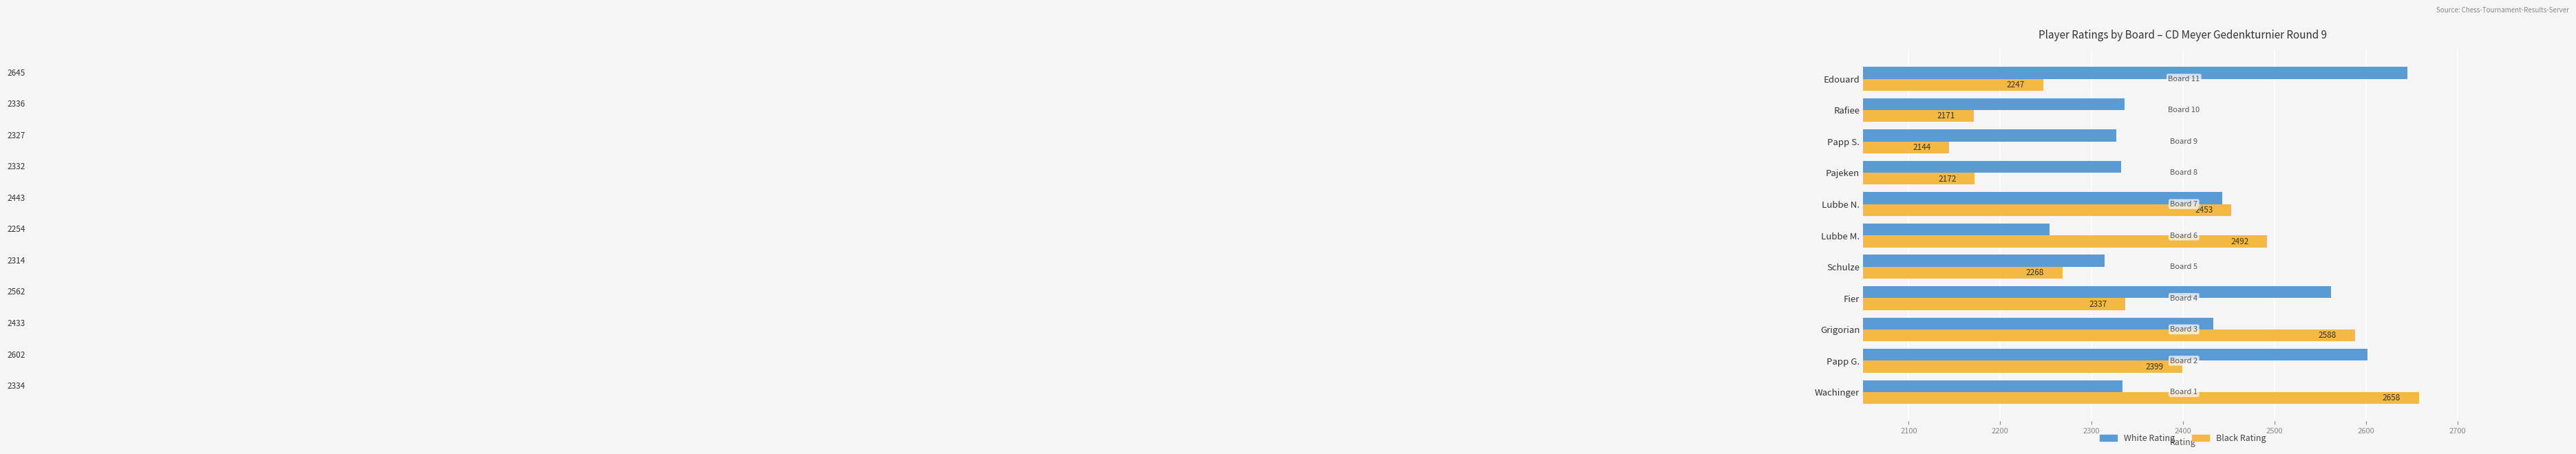

What is the difference between the maximum and minimum values in the White Rating series?

391